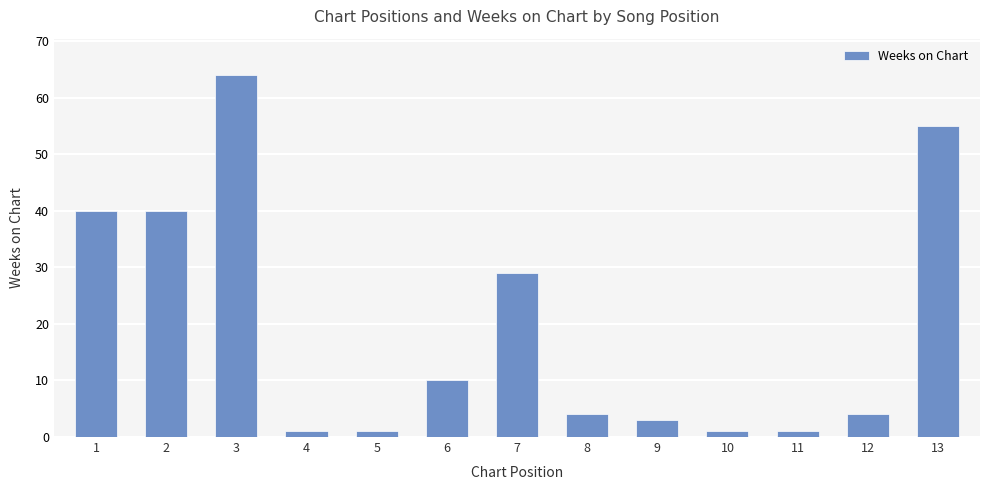

What is the value of the 9th bar from the left?

3